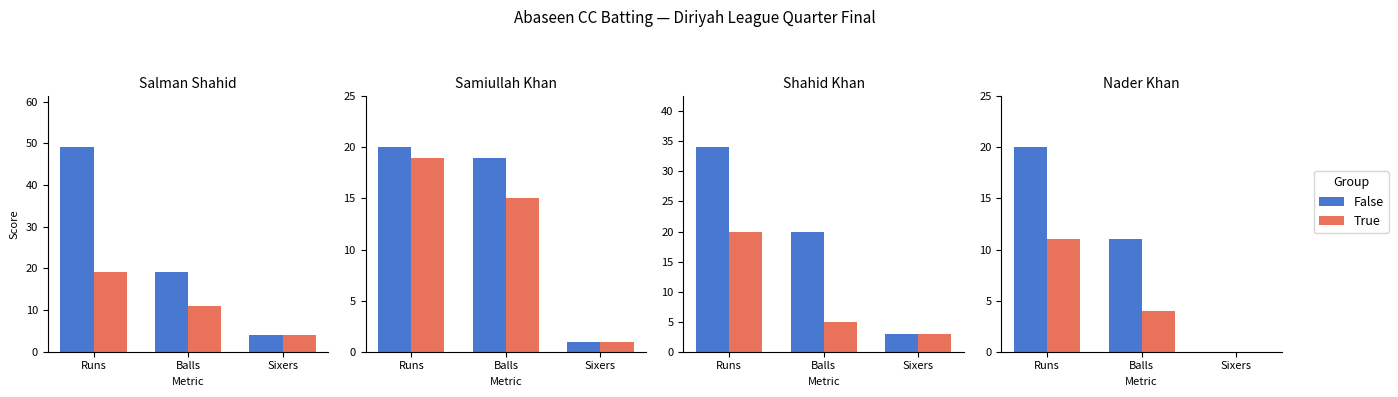

Does the chart contain any negative values?

No